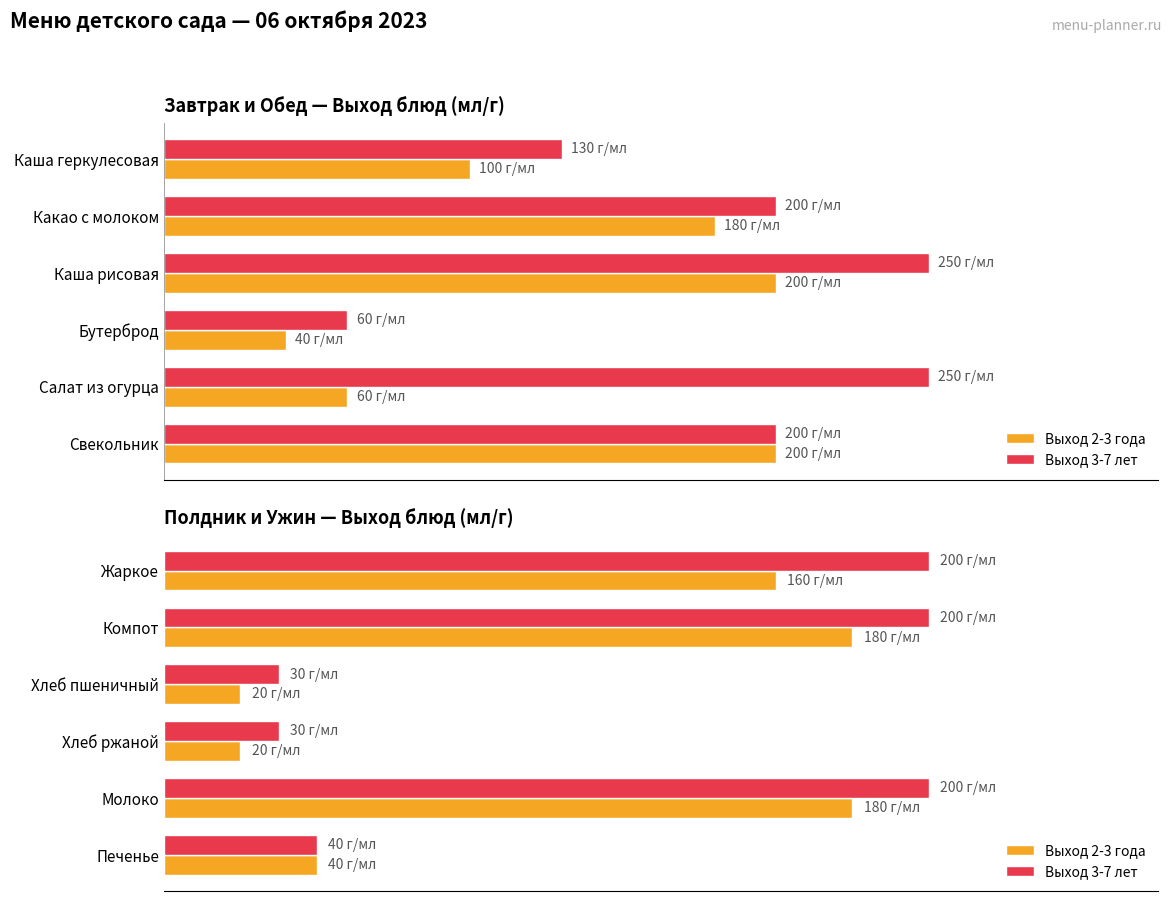

What is the difference between the maximum and minimum values in the Выход 2-3 года series?

160